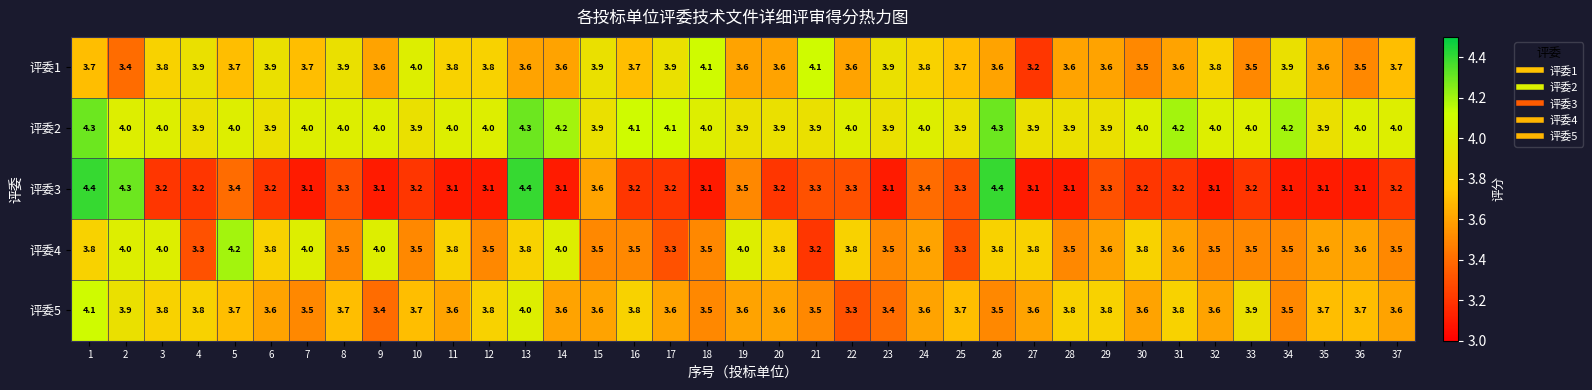

Rank the series at 26 from lowest to highest value.

评委5, 评委1, 评委4, 评委2, 评委3